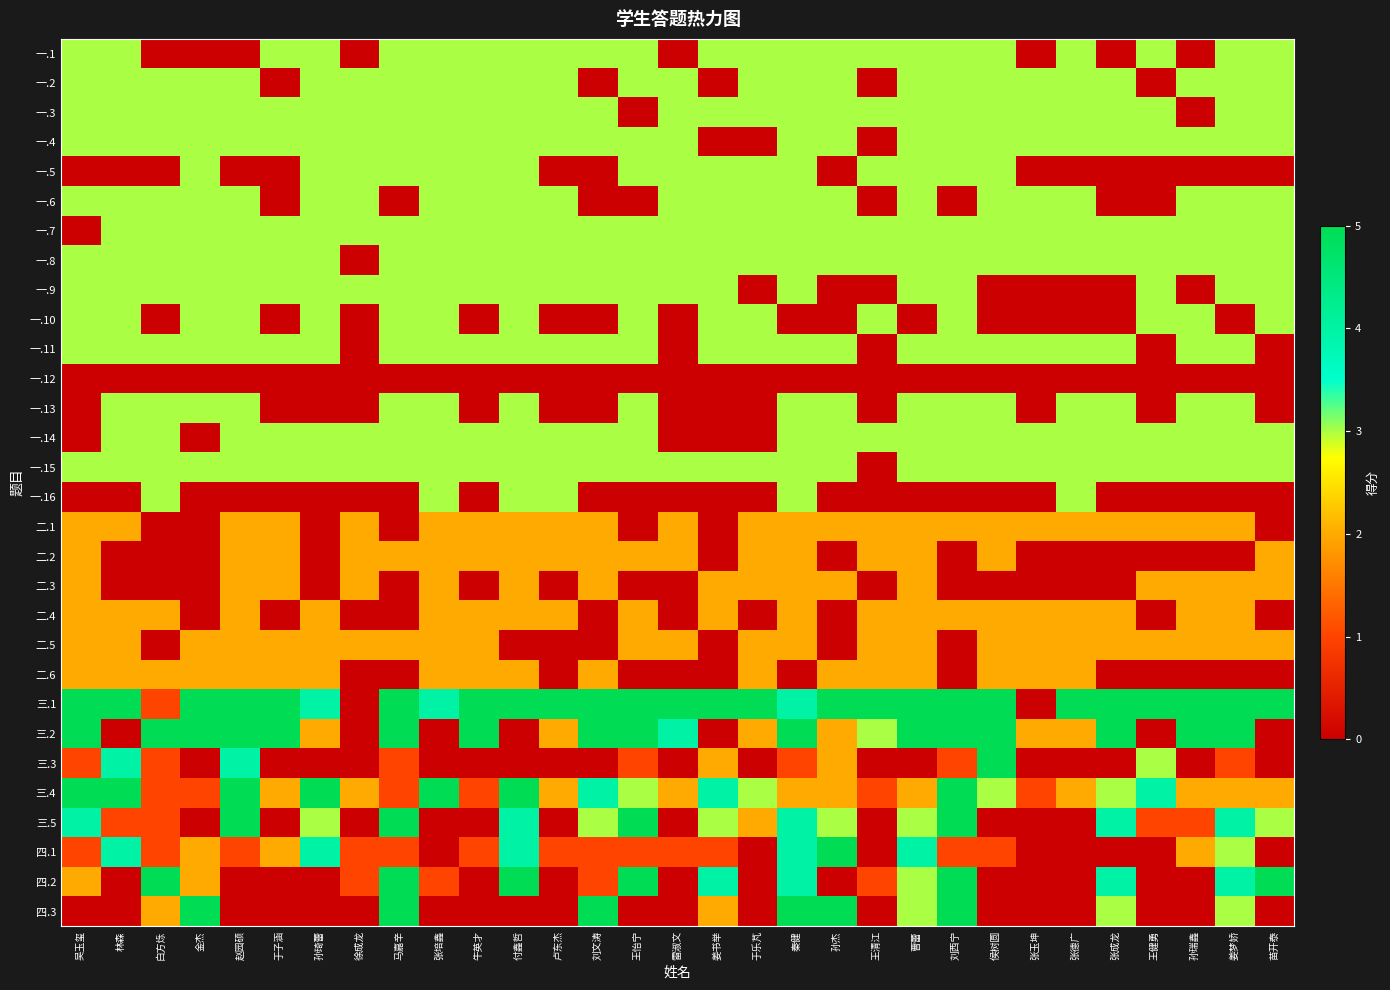

Which series has the largest range (max minus min)?

三.1